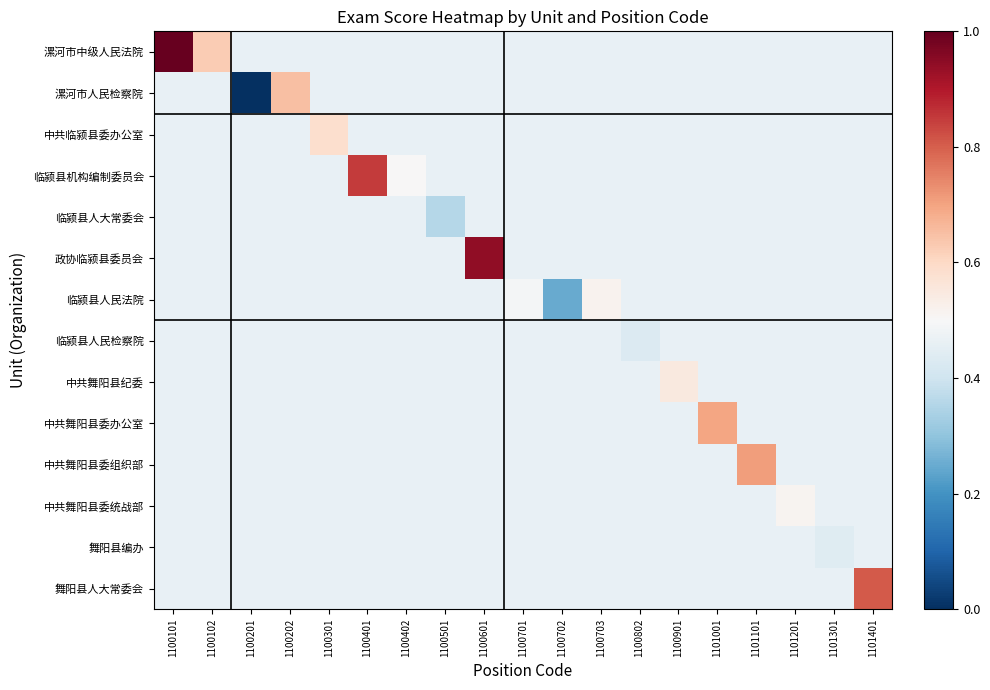

At which category does the chart reach its peak across all series?

1100101